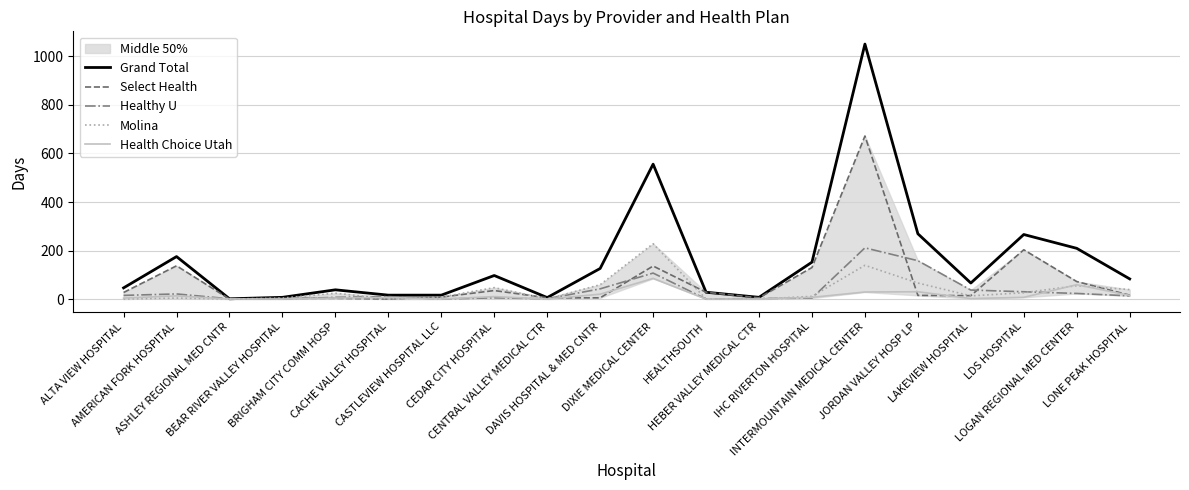

What is the highest value of the Grand Total series?

1051